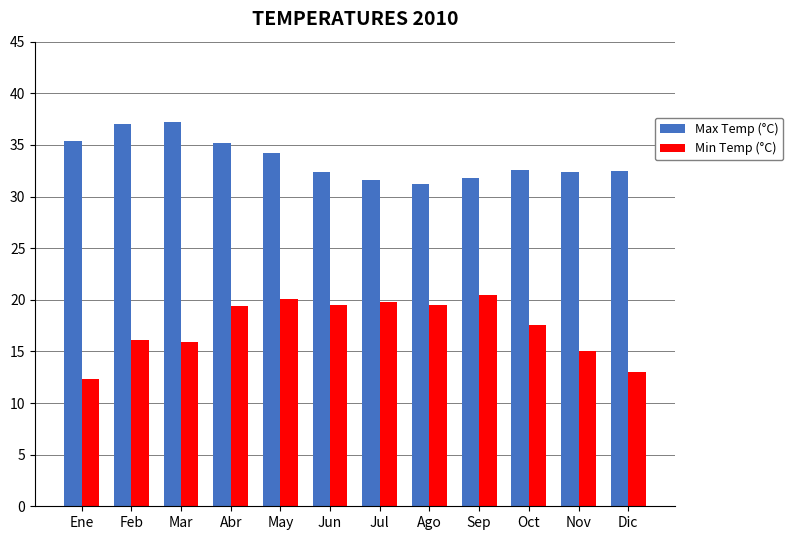

How many values in the Max Temp (°C) series exceed 32?

9